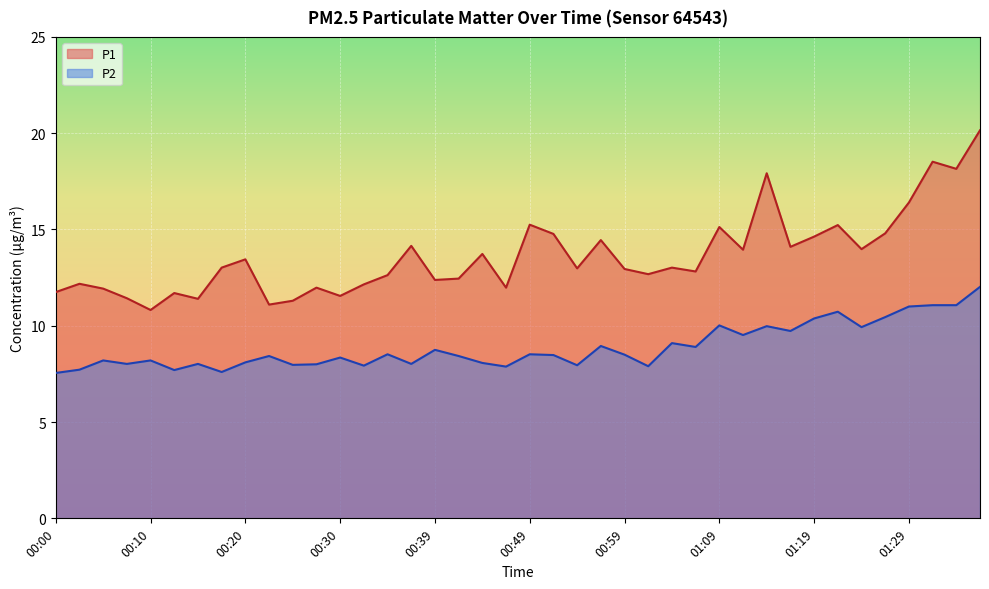

Which series has the largest total across all categories?

P1